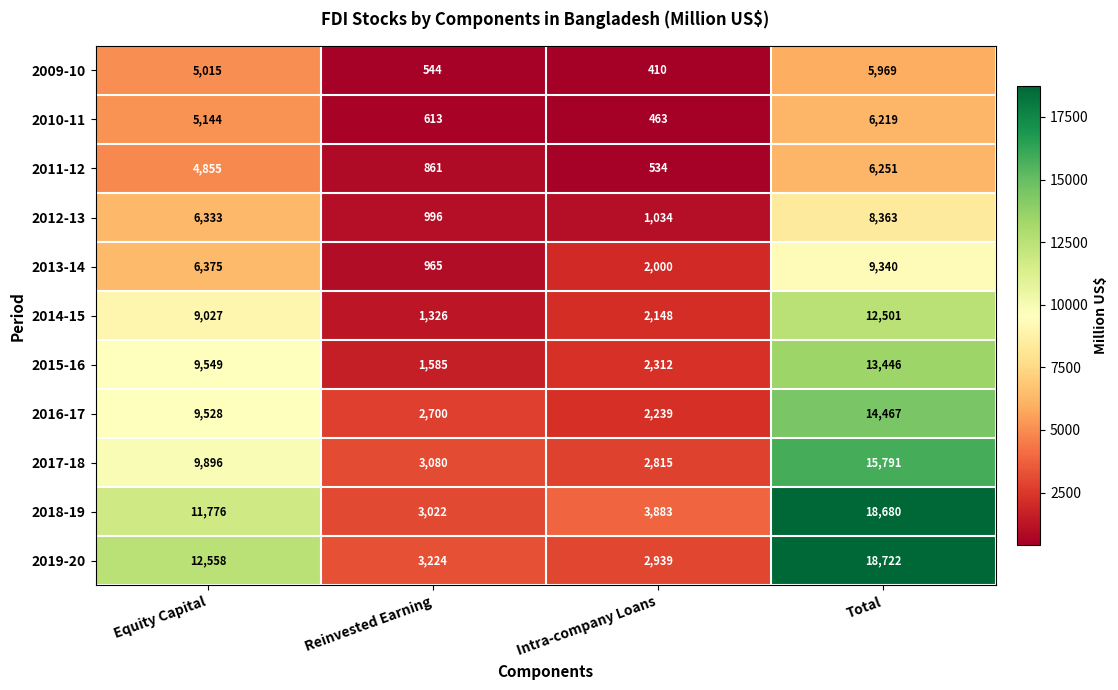

Where is 2010-11 nearest to the value 3341?

Equity Capital